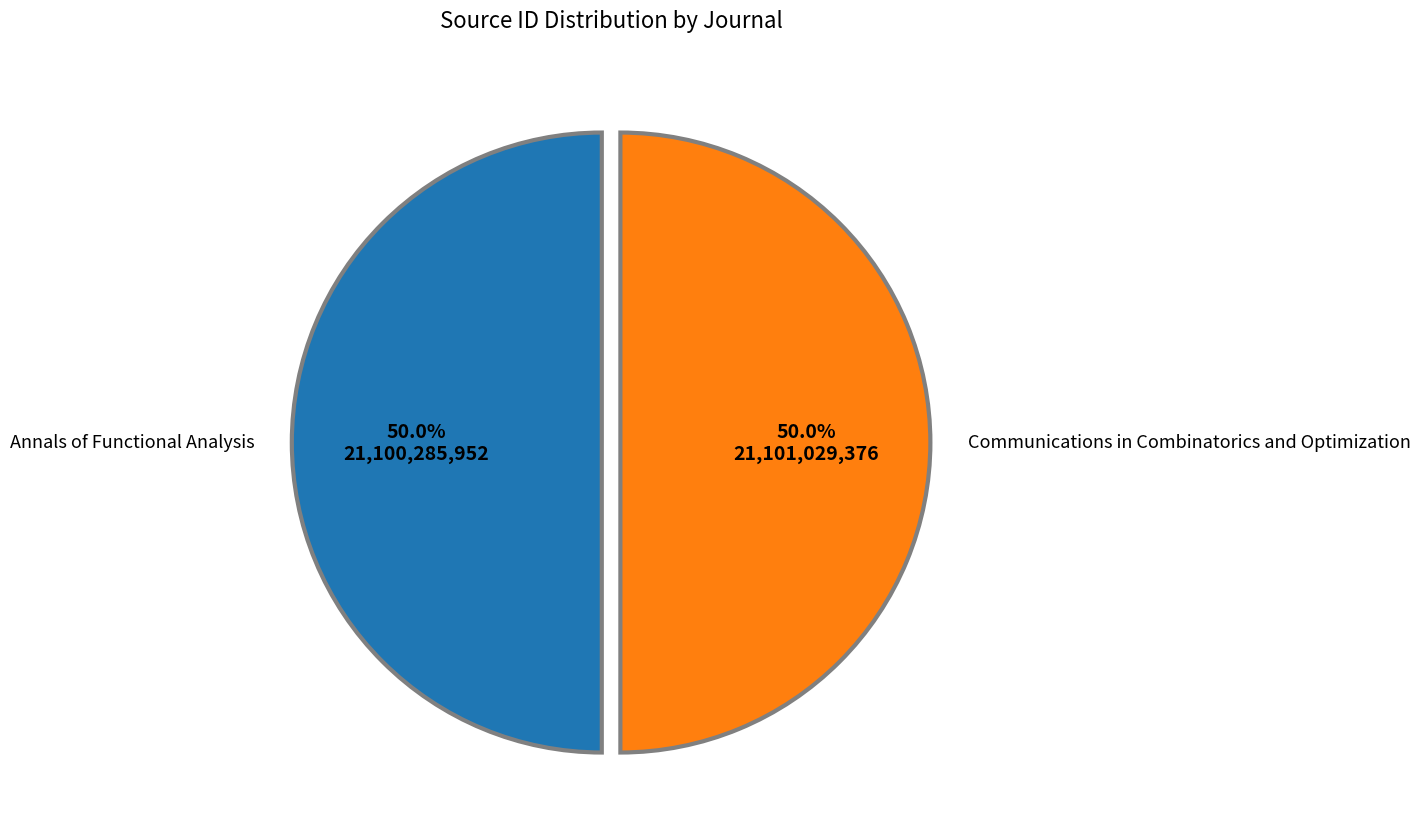

The Communications in Combinatorics and Optimization slice represents 50% of the pie. True or false?

True